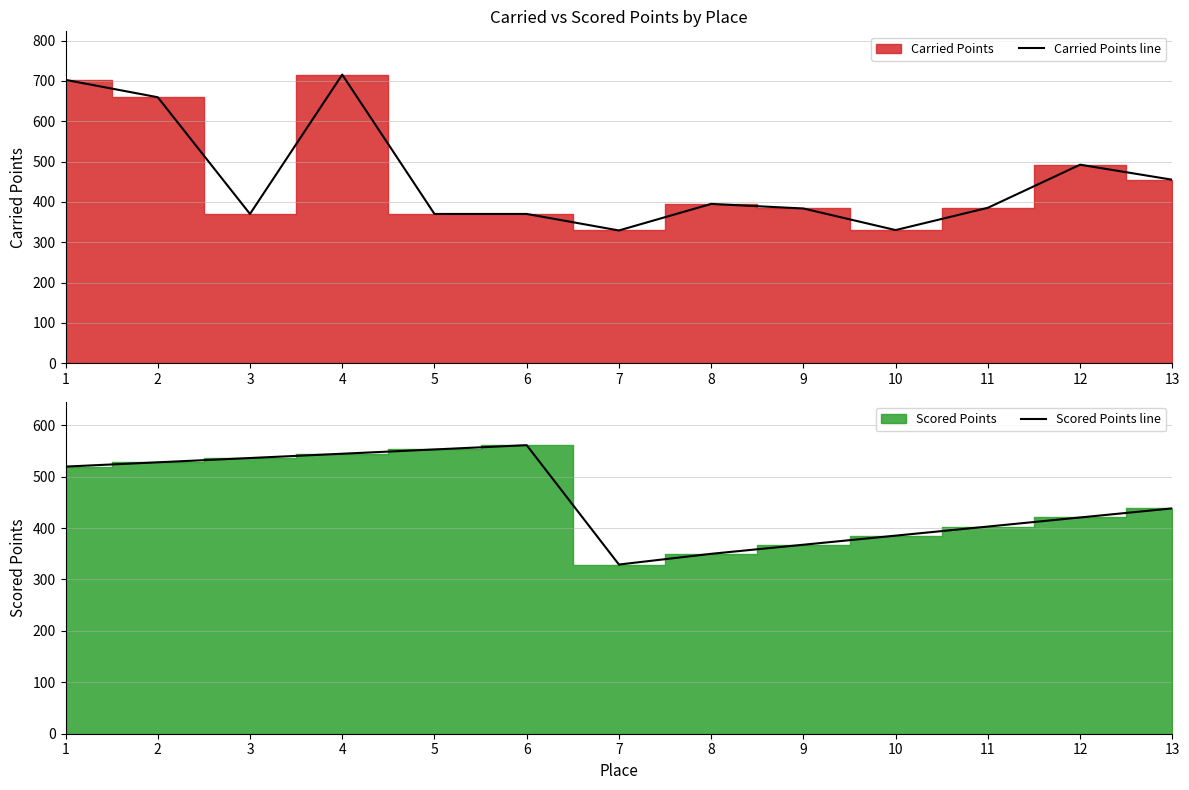

Between 5 and 6, which is larger?

5